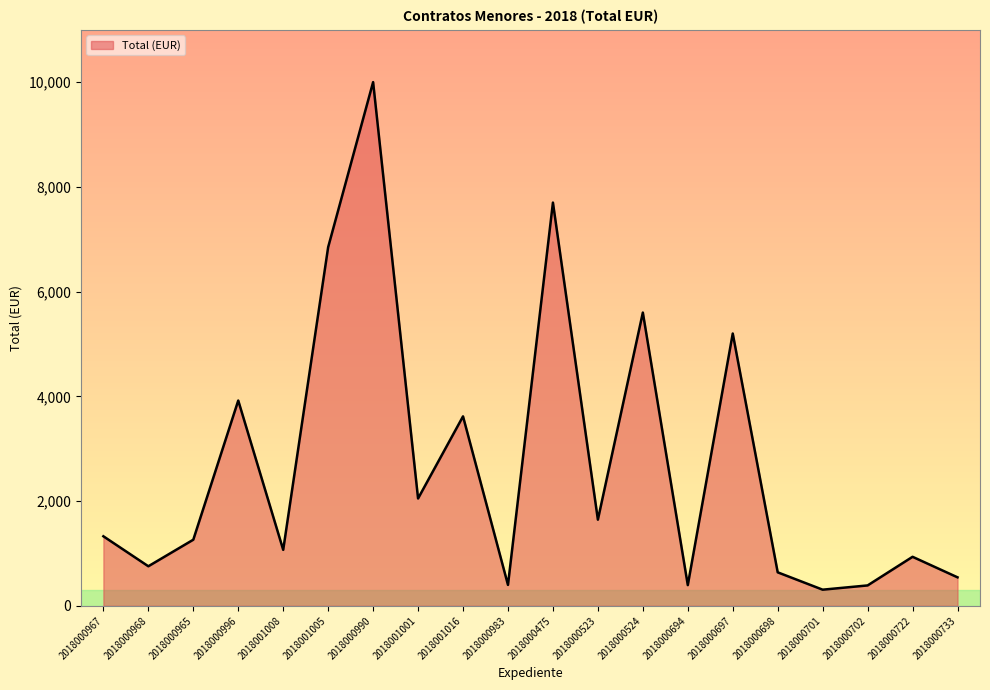

Read the value at 2018001005.

6849.1